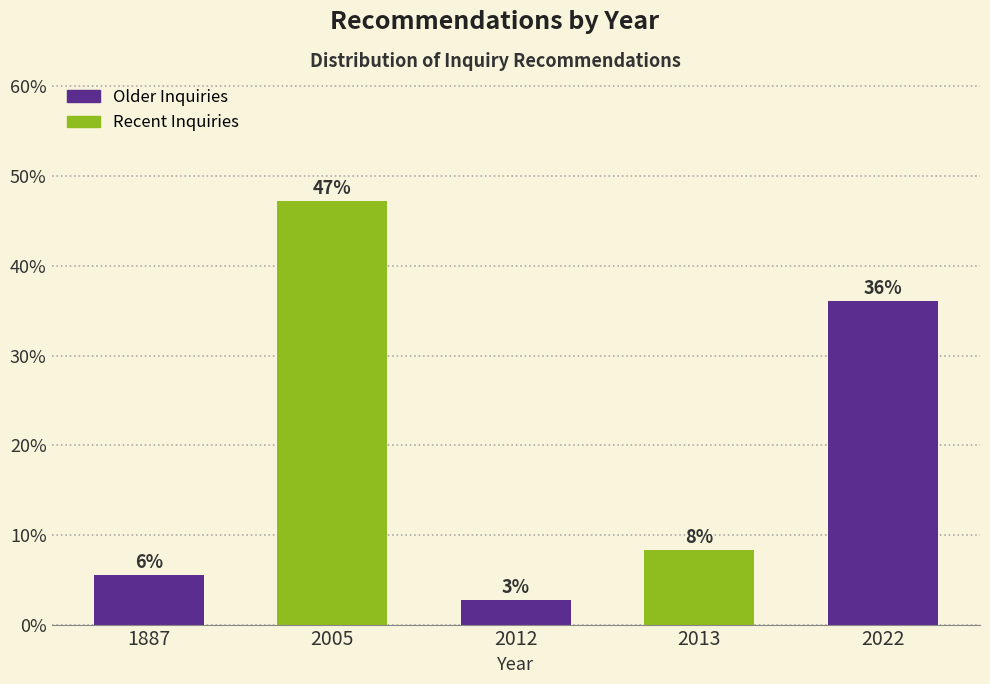

How many bars are there in total?

5